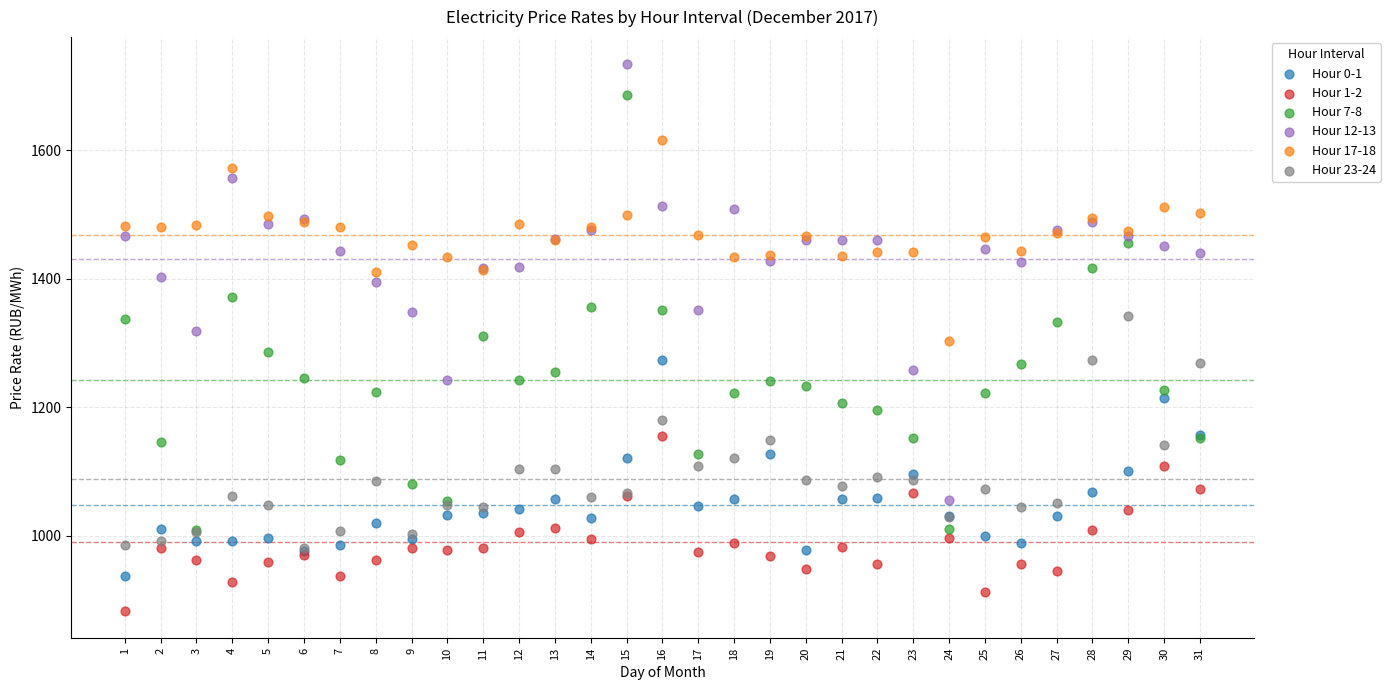

Which series contains the lowest Y value?

Hour 1-2